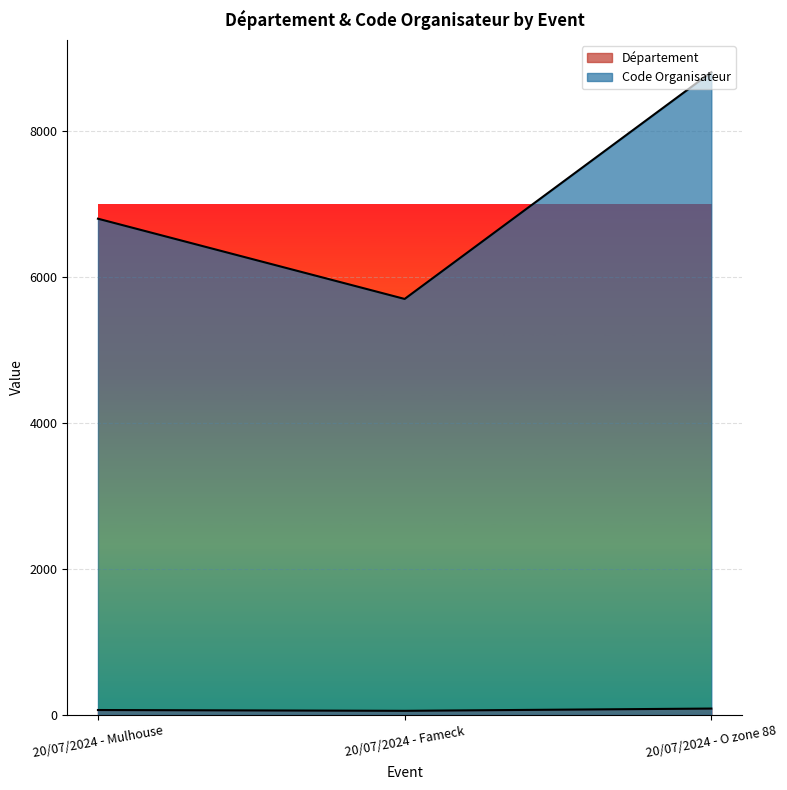

What is the difference between the highest and lowest values at 20/07/2024 - Fameck?

5646